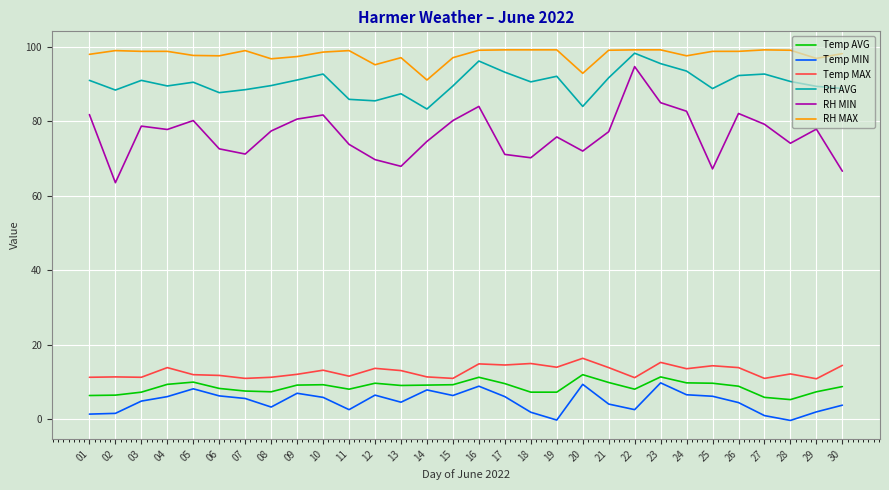

Does the chart have visible grid lines?

Yes